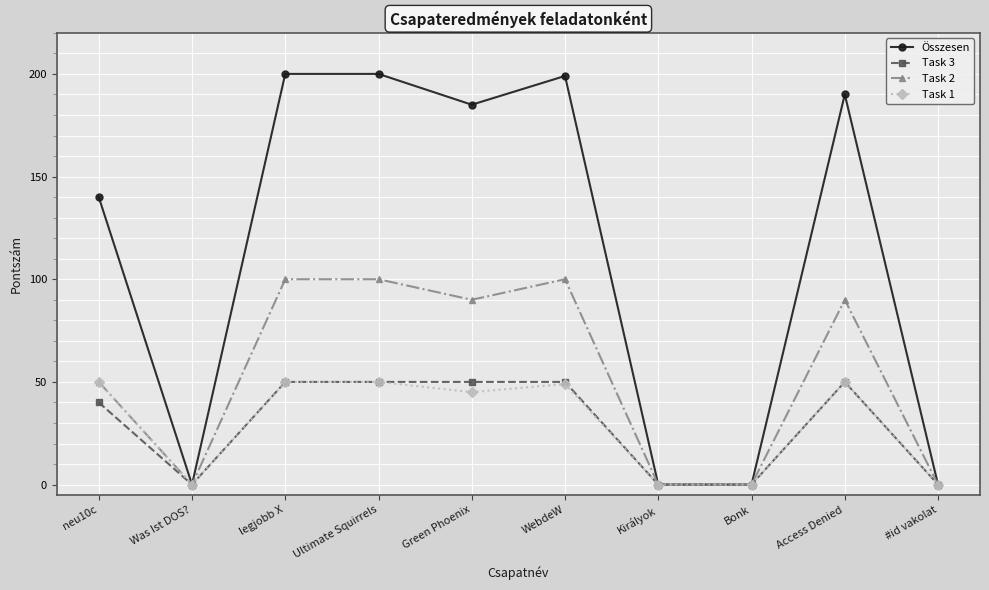

Is the value of Task 1 at #id vakolat greater than the value of Összesen at WebdeW?

No